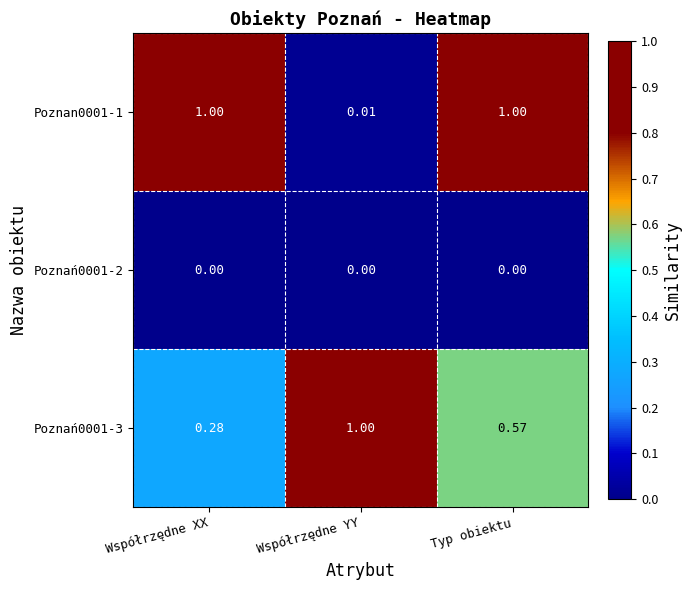

Which series has the largest total across all categories?

Poznan0001-1